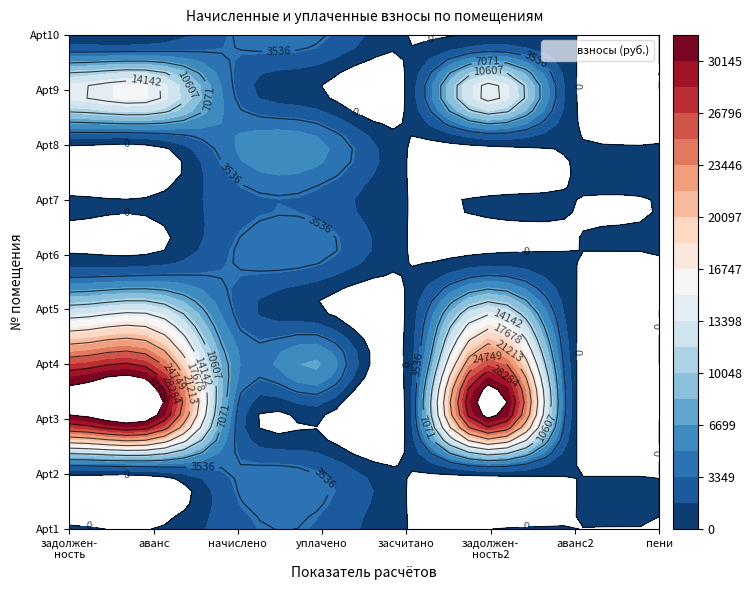

What is the difference between the second highest and second lowest values in the 2 series?

26595.3